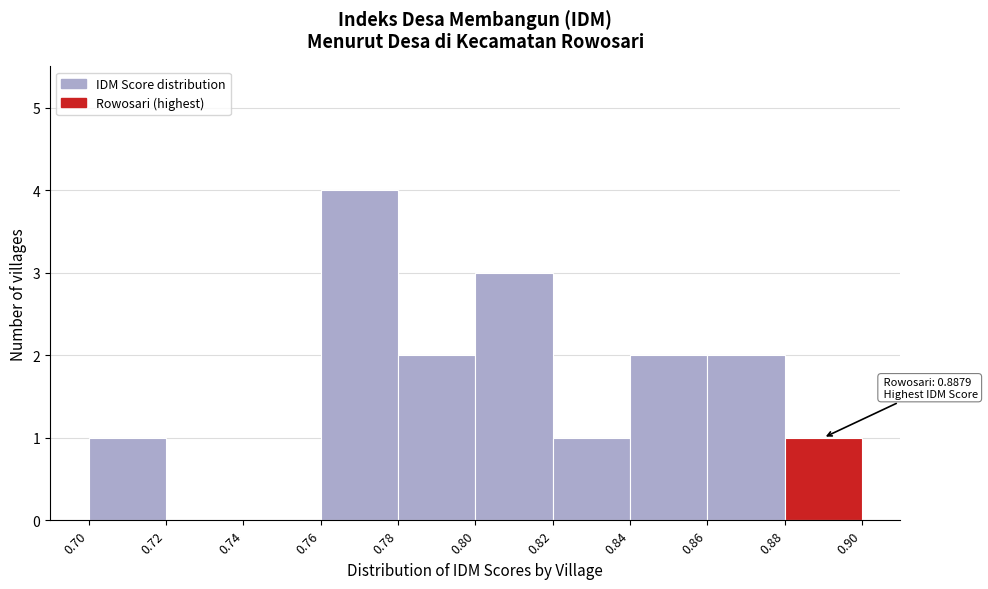

Over which range of the x-axis is the bar tallest?

0.76 to 0.78